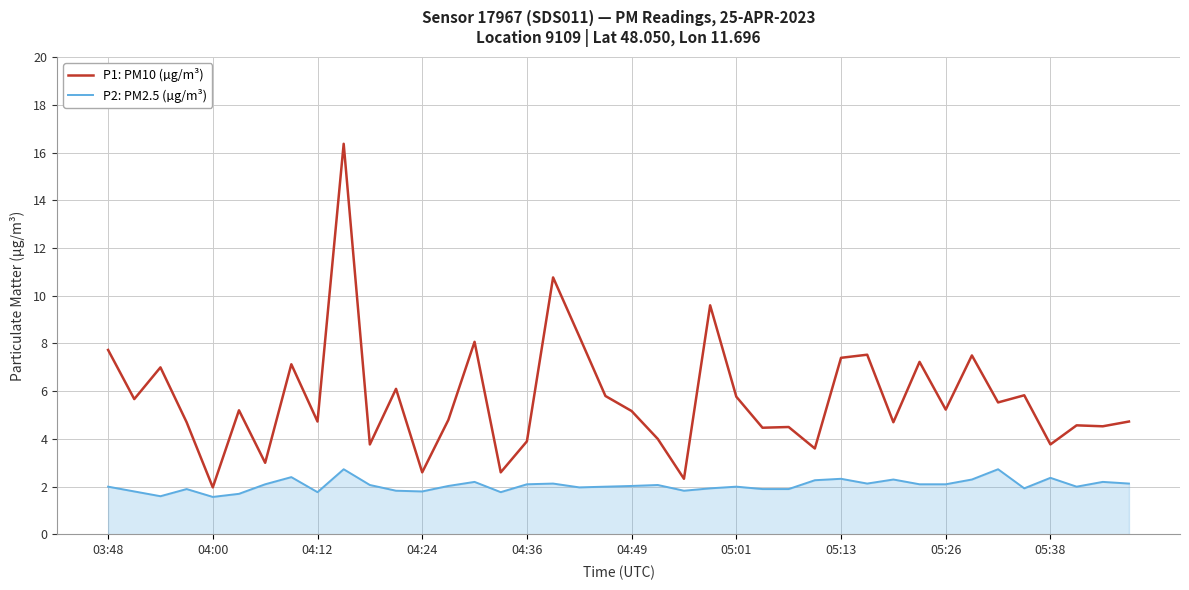

In P2: PM2.5 (µg/m³), how many points are higher than both neighbors (excluding endpoints)?

12